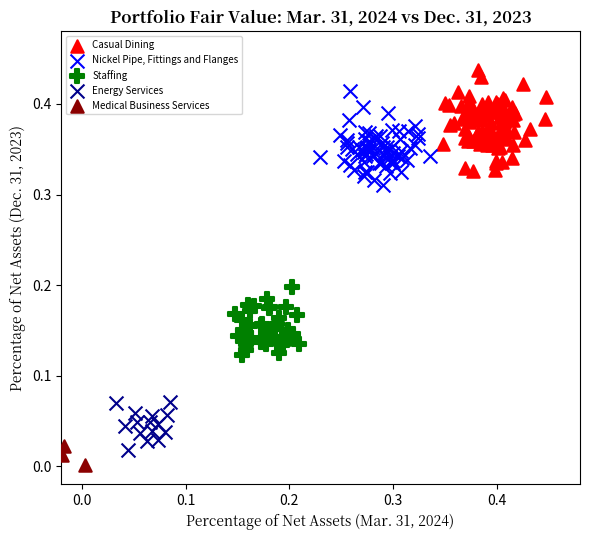

What are all the series names shown in the legend?

Casual Dining, Nickel Pipe, Fittings and Flanges, Staffing, Energy Services, Medical Business Services